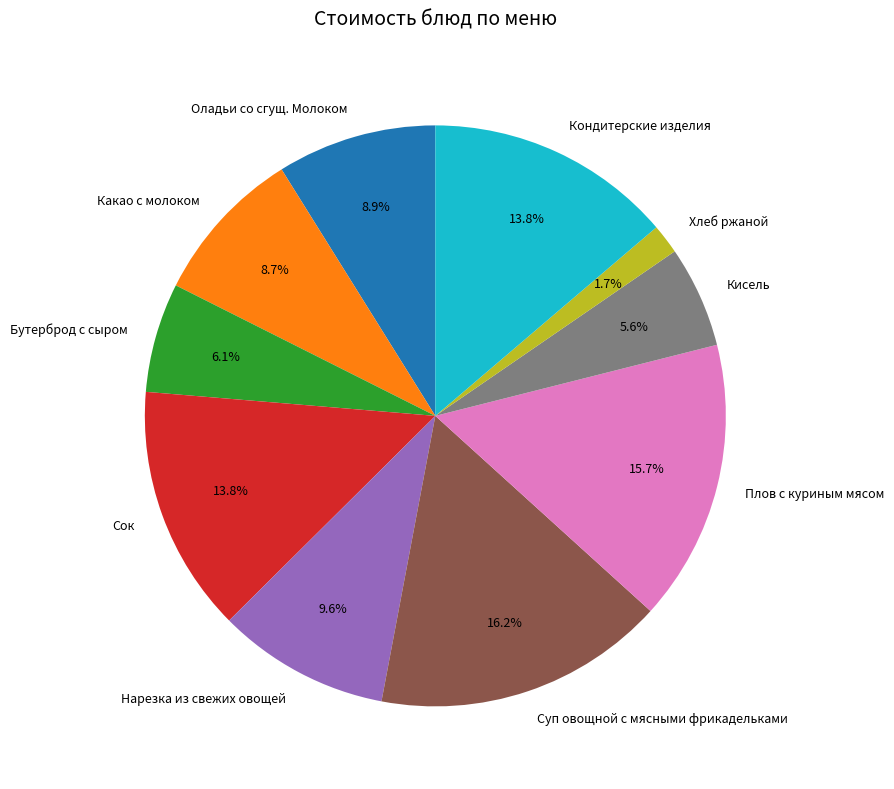

Which slice is the smallest?

Хлеб ржаной